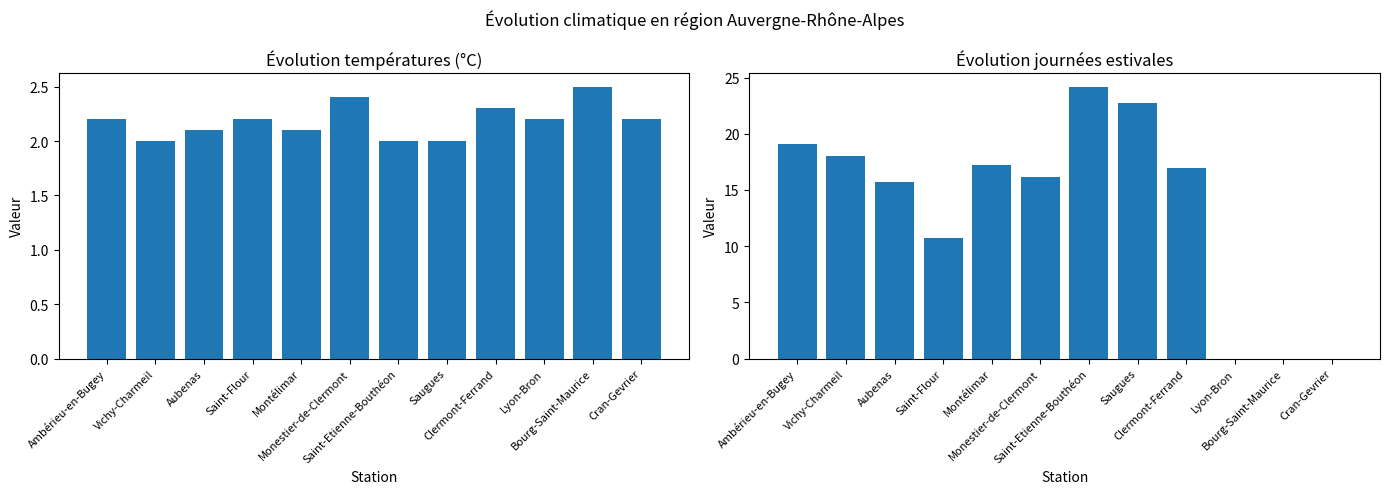

What is the difference between the Évolution des températures (°C) values at Bourg-Saint-Maurice and Lyon-Bron?

0.3